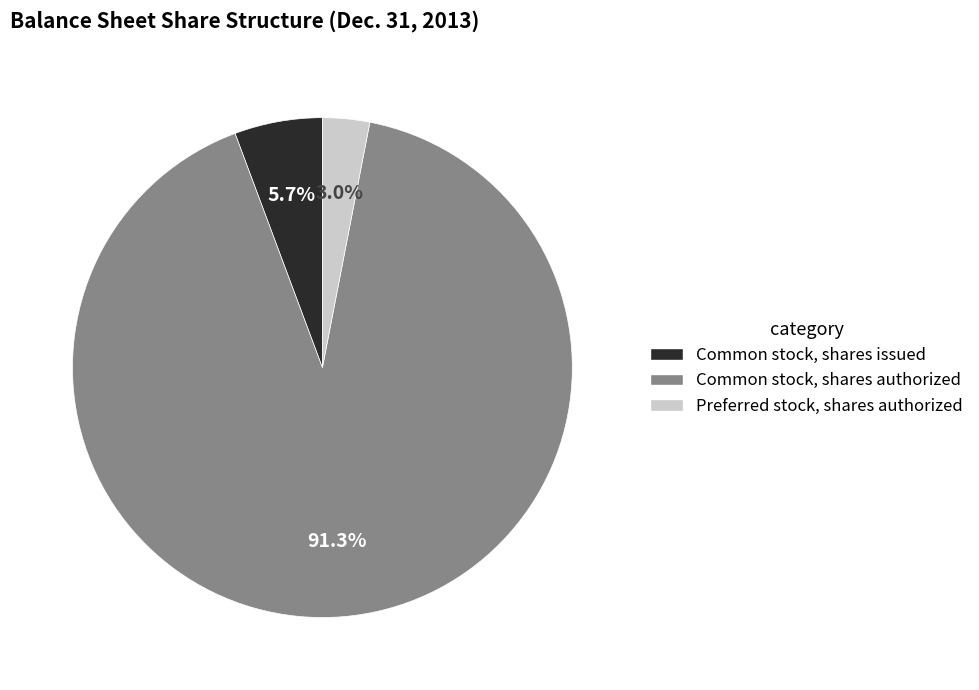

Which slice is the smallest?

Preferred stock, shares authorized